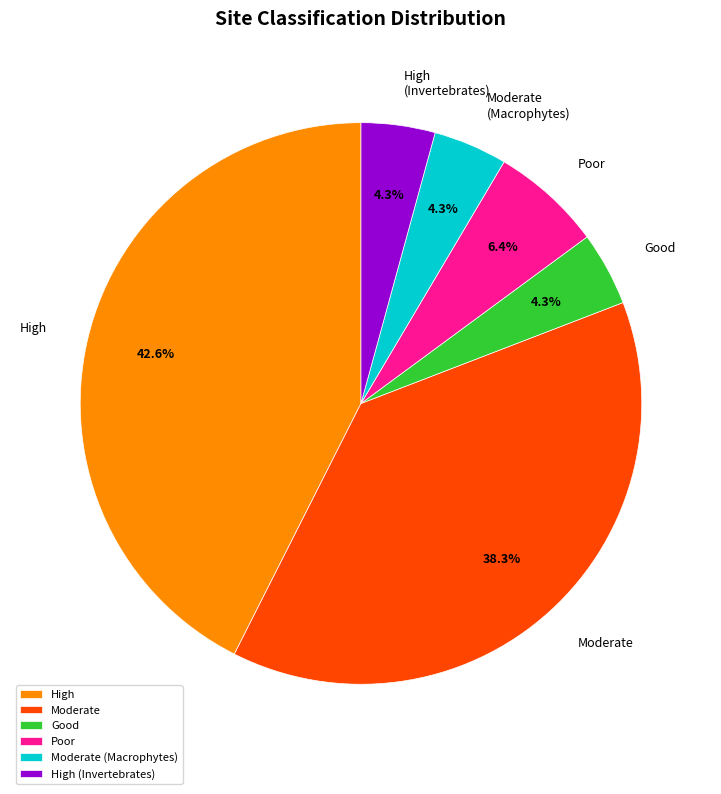

Between High (Invertebrates) and Moderate, which is larger?

Moderate